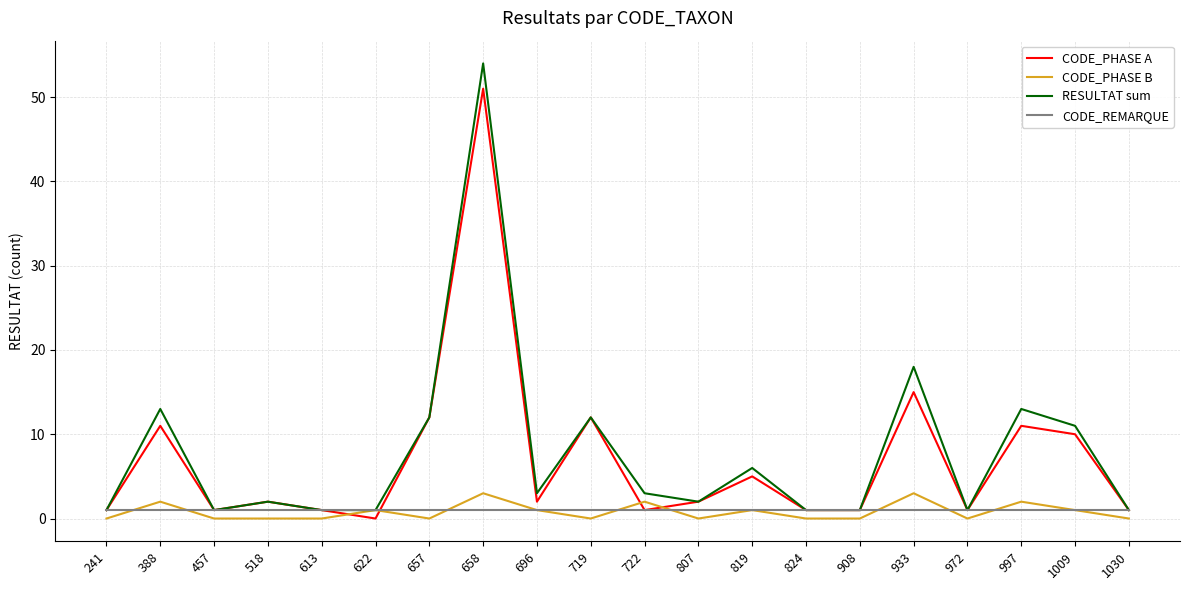

What is the average value of the CODE_REMARQUE series?

1